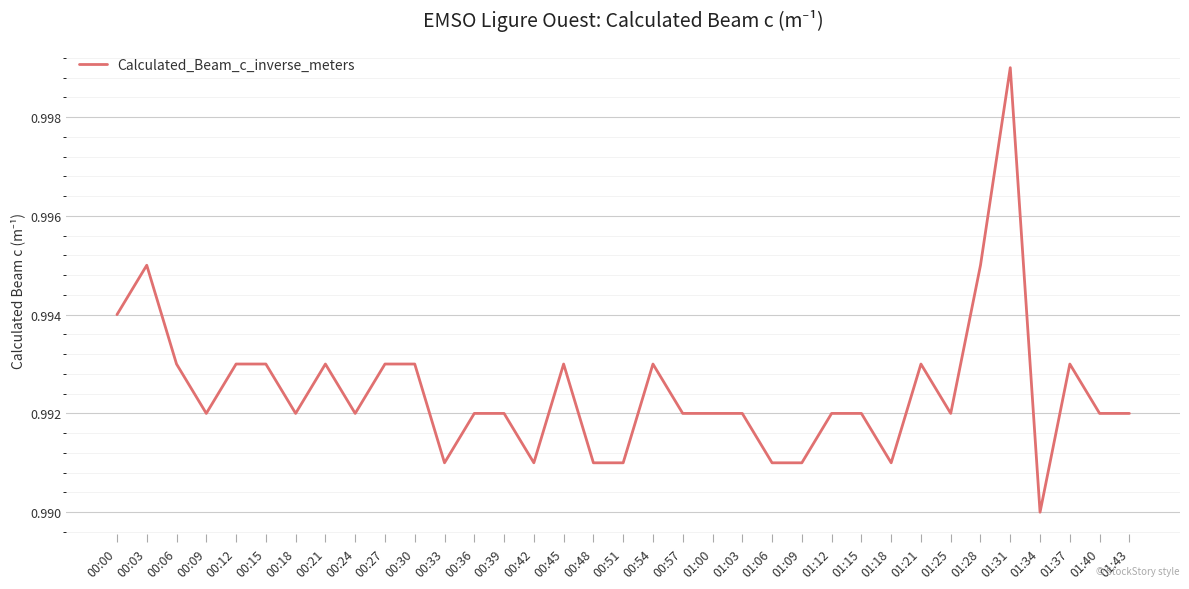

Between 00:42 and 00:39, which is larger?

00:39